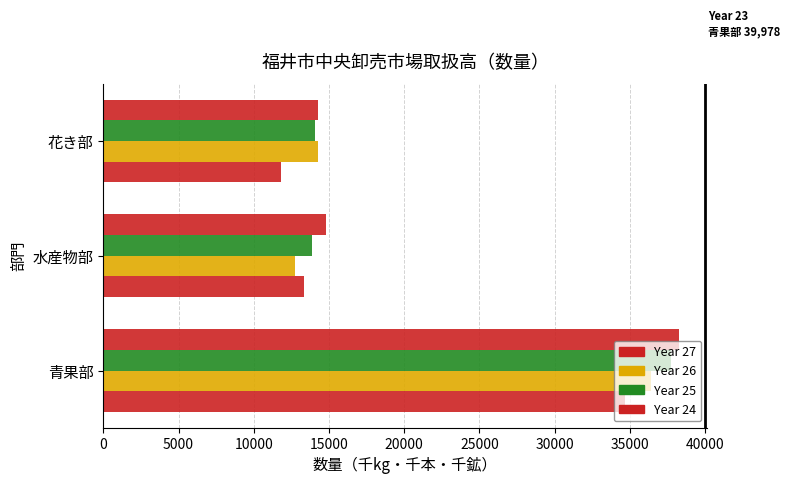

What is the value of the Year 26 bar at the 3rd from the left?

14294